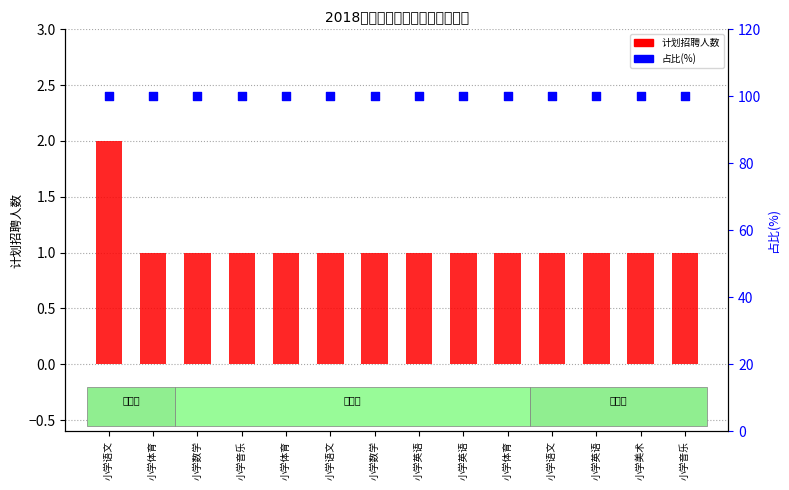

What is the total value across all series at 小学英语?

101